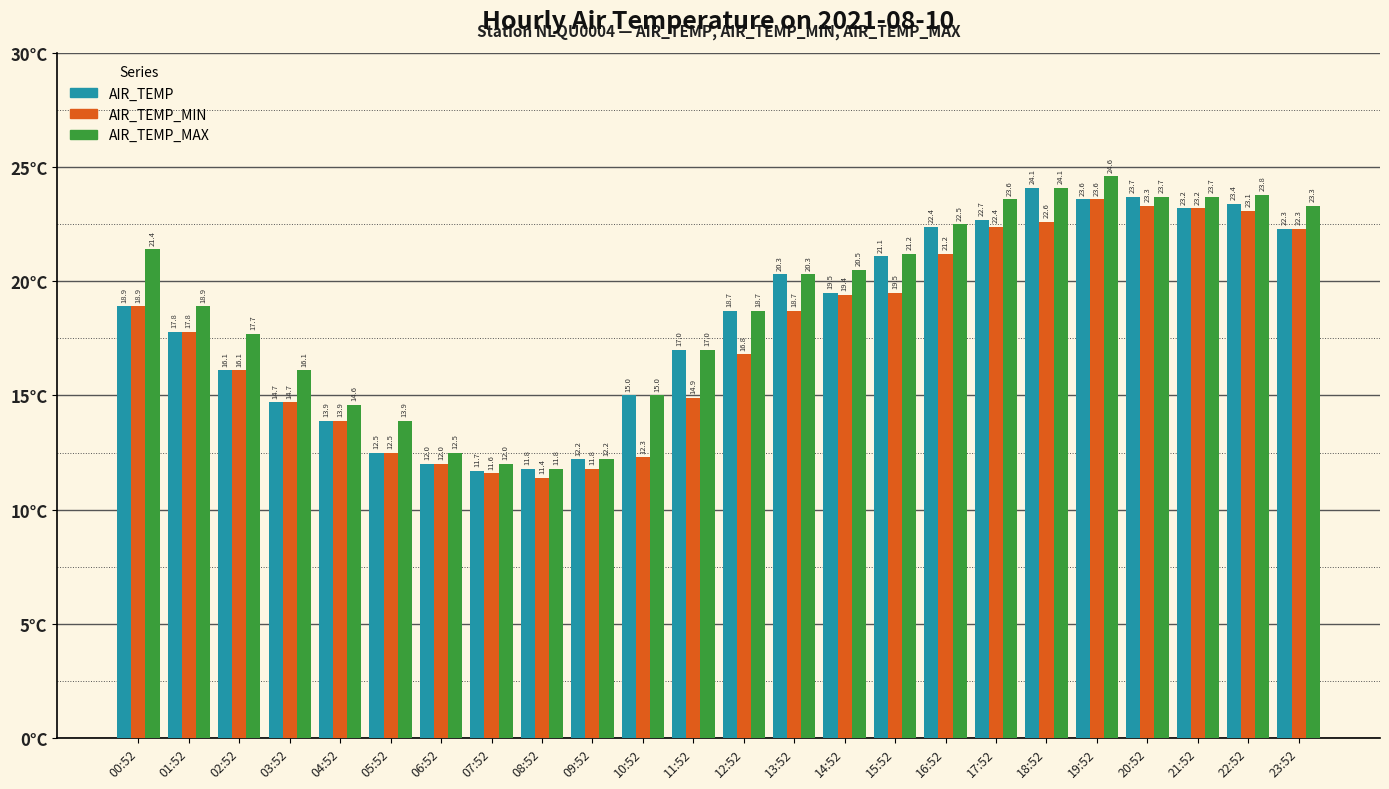

The AIR_TEMP series shows 19.5 at 14:52. True or false?

True